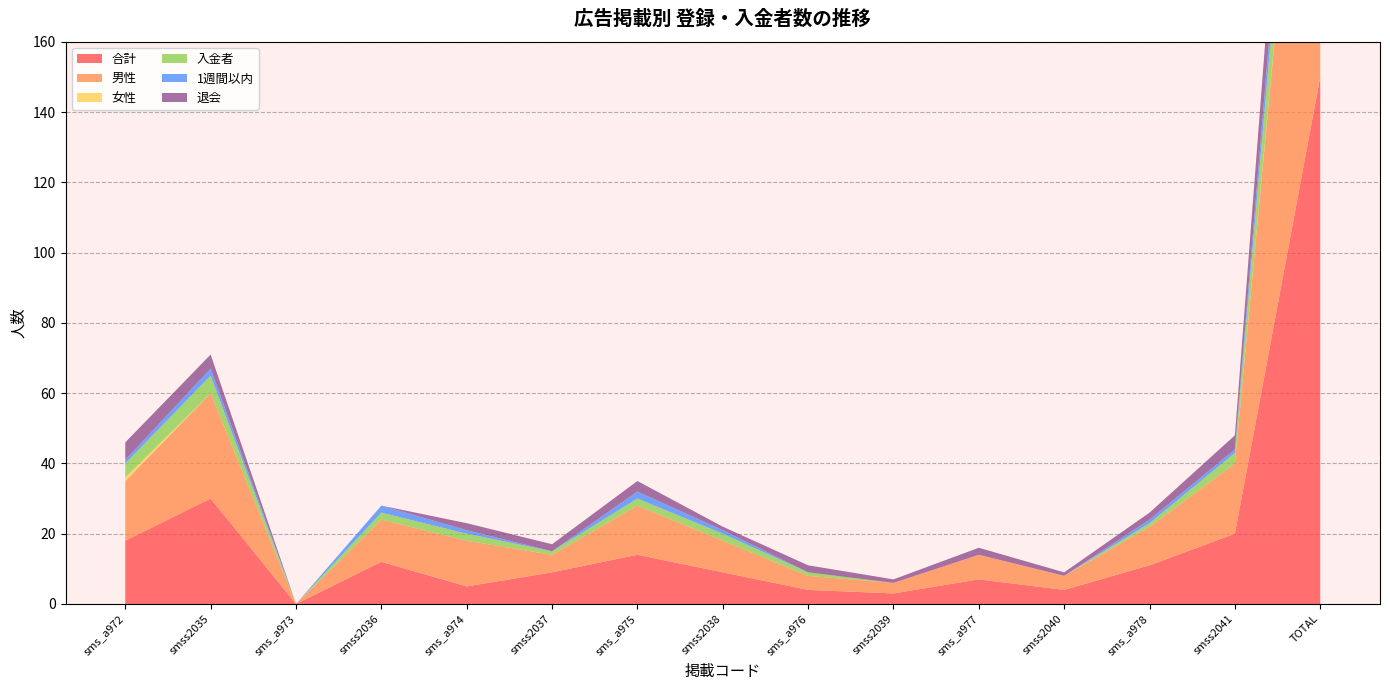

Reading right to left, extract all data points from this chart.

合計: TOTAL=150	smss2041=20	sms_a978=11	smss2040=4	sms_a977=7	smss2039=3	sms_a976=4	smss2038=9	sms_a975=14	smss2037=9	sms_a974=5	smss2036=12	sms_a973=0	smss2035=30	sms_a972=18
男性: TOTAL=149	smss2041=20	sms_a978=11	smss2040=4	sms_a977=7	smss2039=3	sms_a976=4	smss2038=9	sms_a975=14	smss2037=5	sms_a974=13	smss2036=12	sms_a973=0	smss2035=30	sms_a972=17
女性: TOTAL=1	smss2041=0	sms_a978=0	smss2040=0	sms_a977=0	smss2039=0	sms_a976=0	smss2038=0	sms_a975=0	smss2037=0	sms_a974=0	smss2036=0	sms_a973=0	smss2035=0	sms_a972=1
入金者: TOTAL=23	smss2041=3	sms_a978=1	smss2040=0	sms_a977=0	smss2039=0	sms_a976=1	smss2038=2	sms_a975=2	smss2037=1	sms_a974=2	smss2036=2	sms_a973=0	smss2035=5	sms_a972=4
1週間以内: TOTAL=12	smss2041=1	sms_a978=1	smss2040=0	sms_a977=0	smss2039=0	sms_a976=0	smss2038=1	sms_a975=2	smss2037=0	sms_a974=1	smss2036=2	sms_a973=0	smss2035=2	sms_a972=1
退会: TOTAL=28	smss2041=4	sms_a978=2	smss2040=1	sms_a977=2	smss2039=1	sms_a976=2	smss2038=1	sms_a975=3	smss2037=2	sms_a974=2	smss2036=0	sms_a973=0	smss2035=4	sms_a972=5